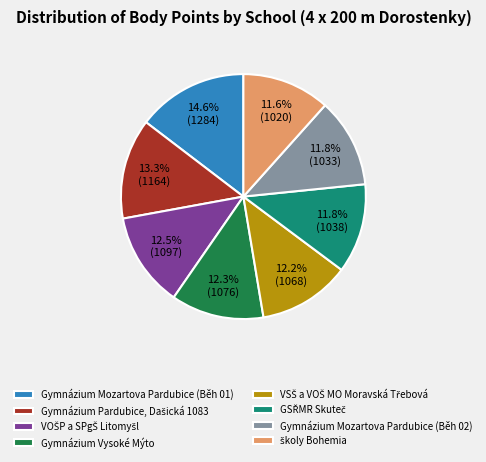

Which category has the biggest portion of the pie?

Gymnázium Mozartova Pardubice (Běh 01)